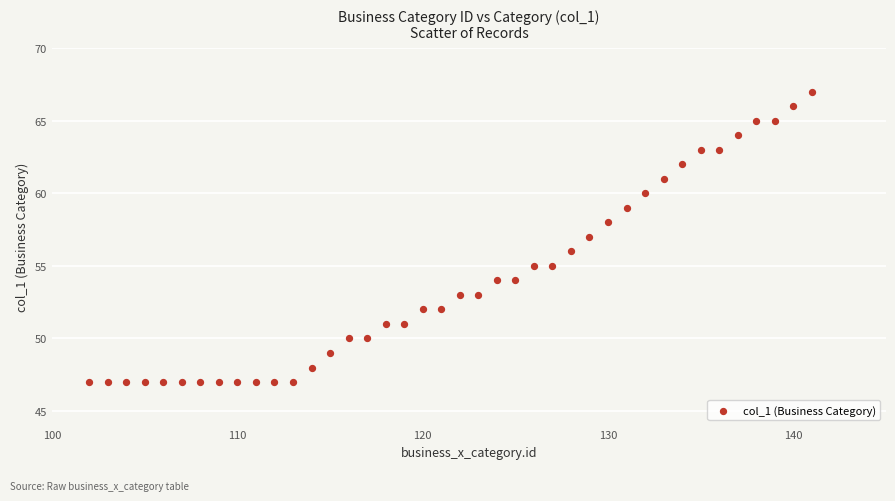

What is the range of X values (max minus min)?

39